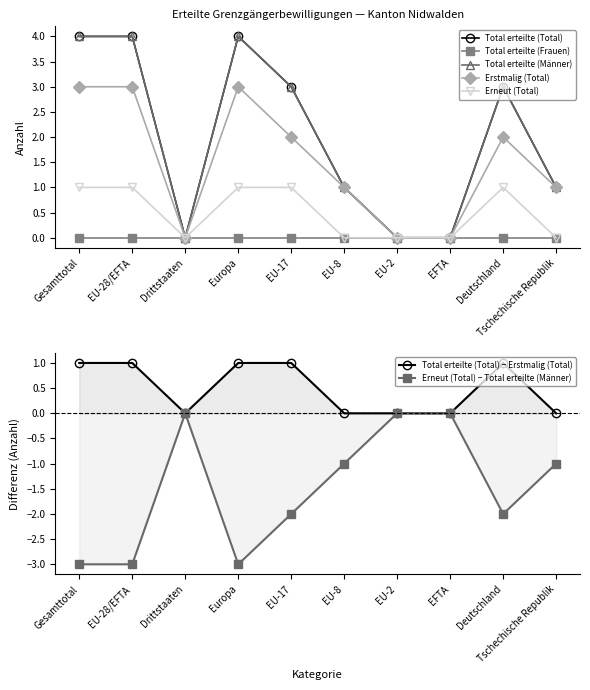

At how many categories does at least one series exceed 0?

7